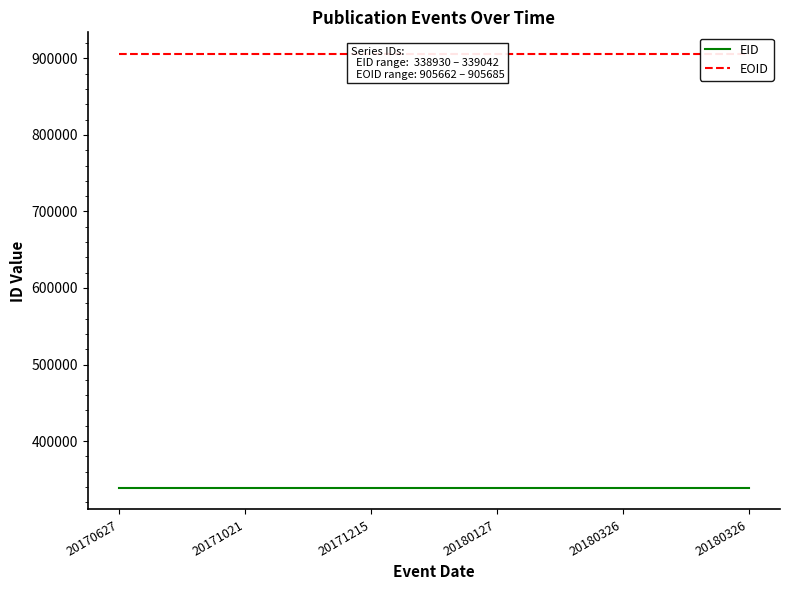

How many data points in EOID are less than 905678?

3